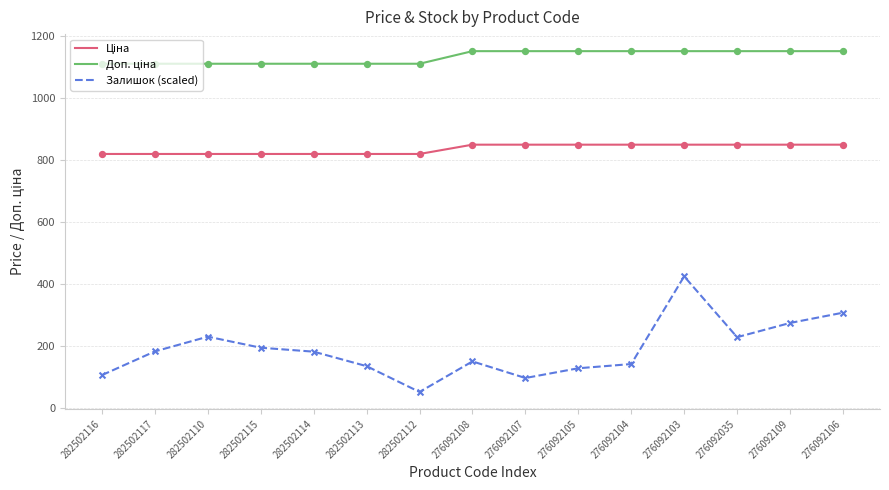

At which category is the sum across all series the highest?

276092103